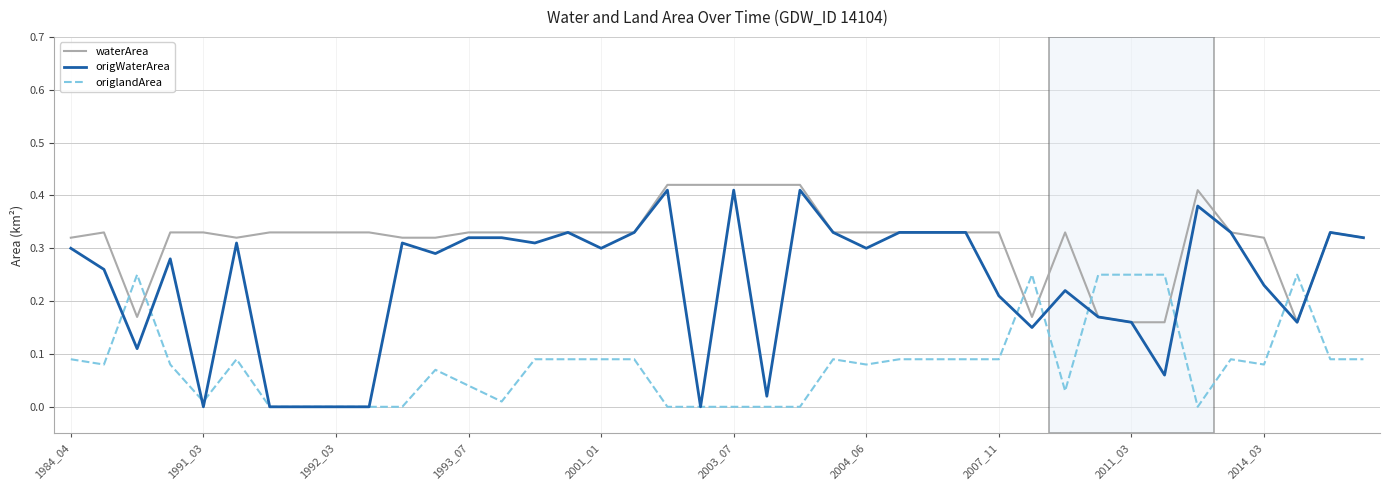

Which series has the widest spread of values?

origWaterArea